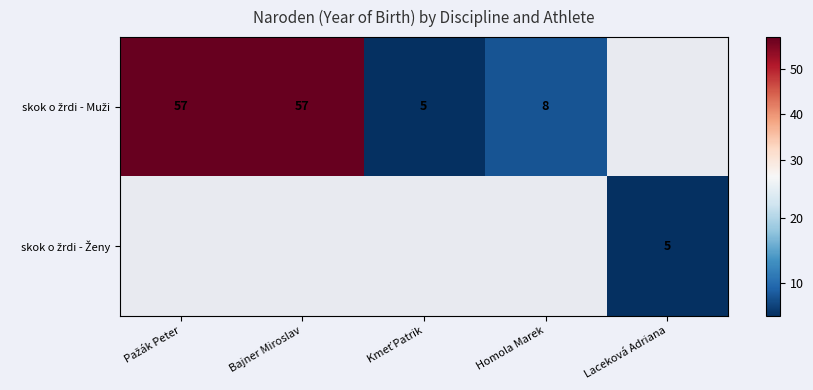

Rank the series by their average value, from highest to lowest.

skok o žrdi - Muži, skok o žrdi - Ženy